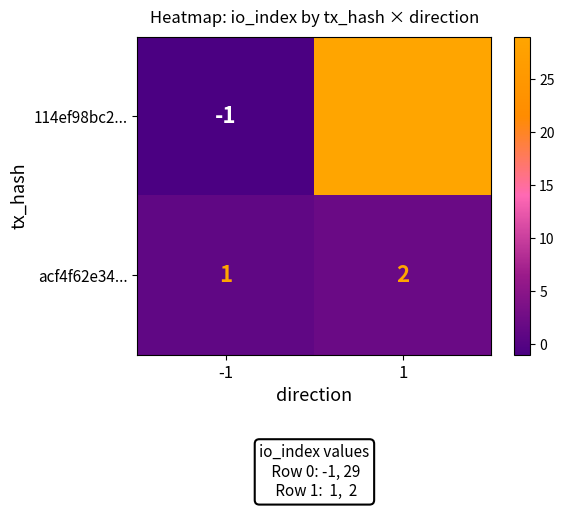

What is the total value across all series at 1?

31